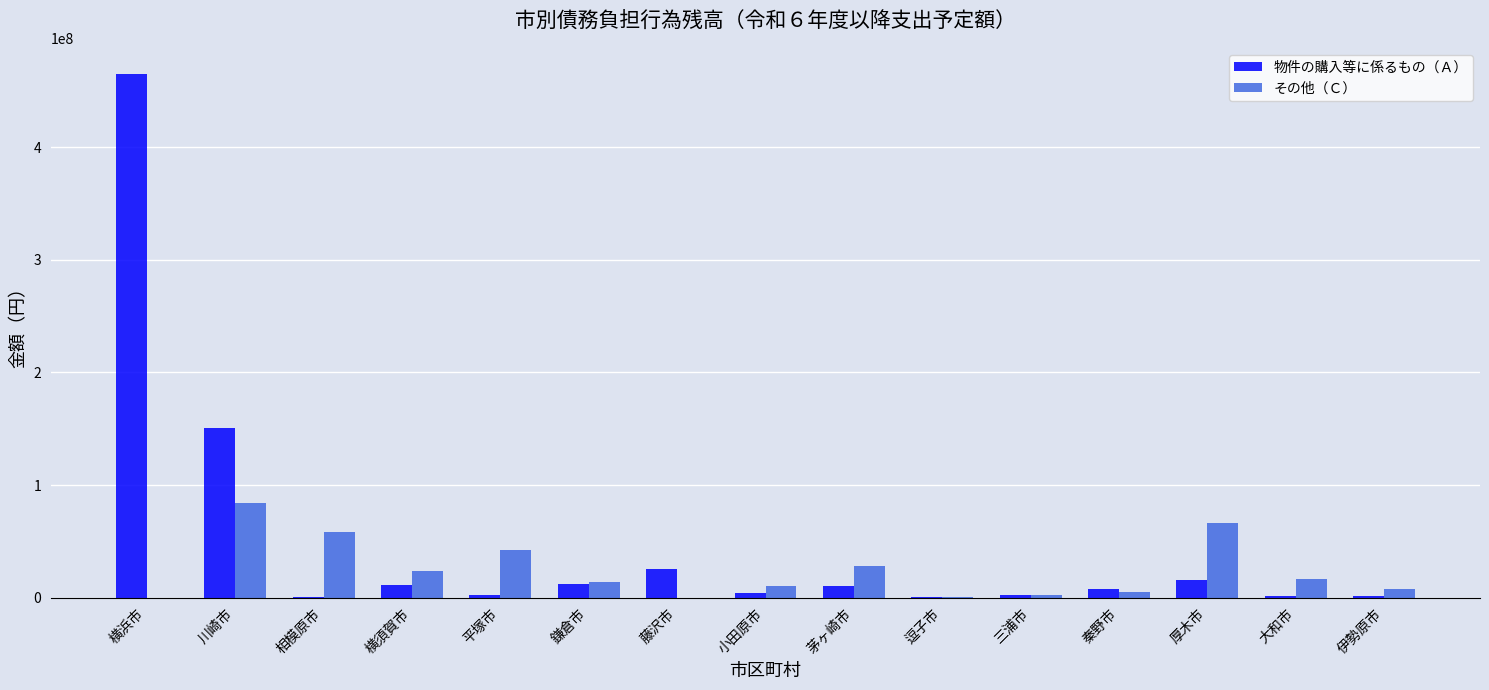

Is the value of 物件の購入等に係るもの（Ａ） at 川崎市 greater than the value of その他（Ｃ） at 逗子市?

Yes